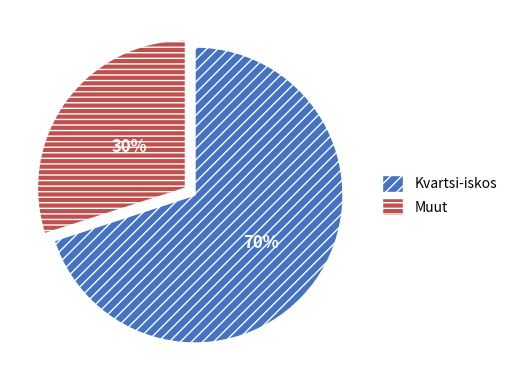

Is there any slice that represents more than half of the pie?

Yes